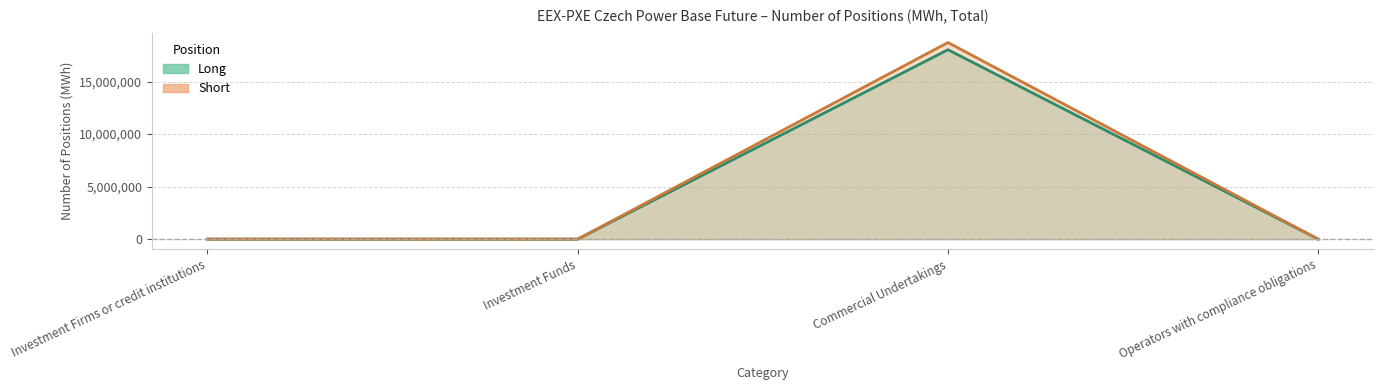

True or false: Long has a value of 0 at Operators with compliance obligations.

True